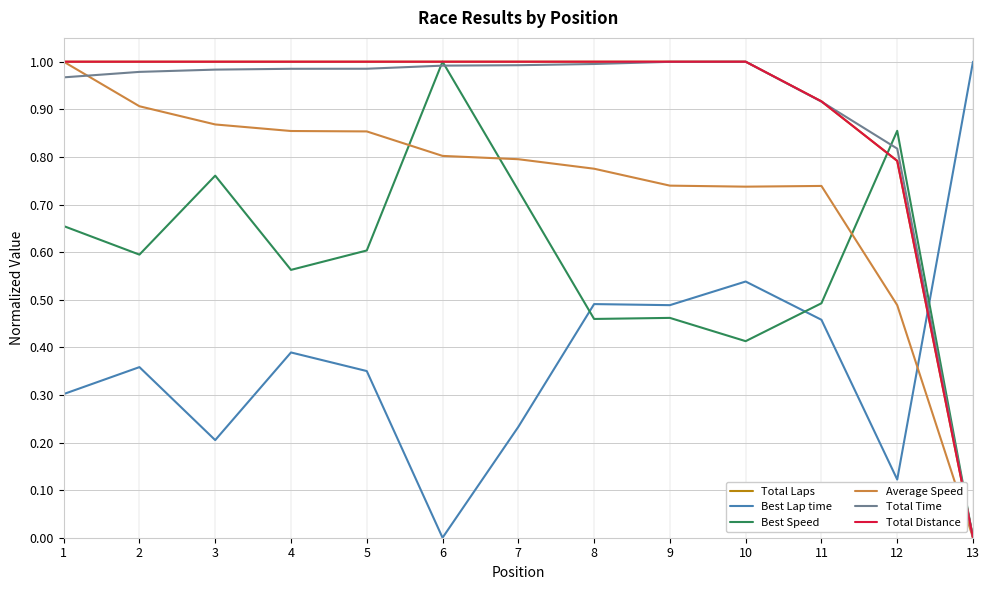

Does the chart have visible grid lines?

Yes